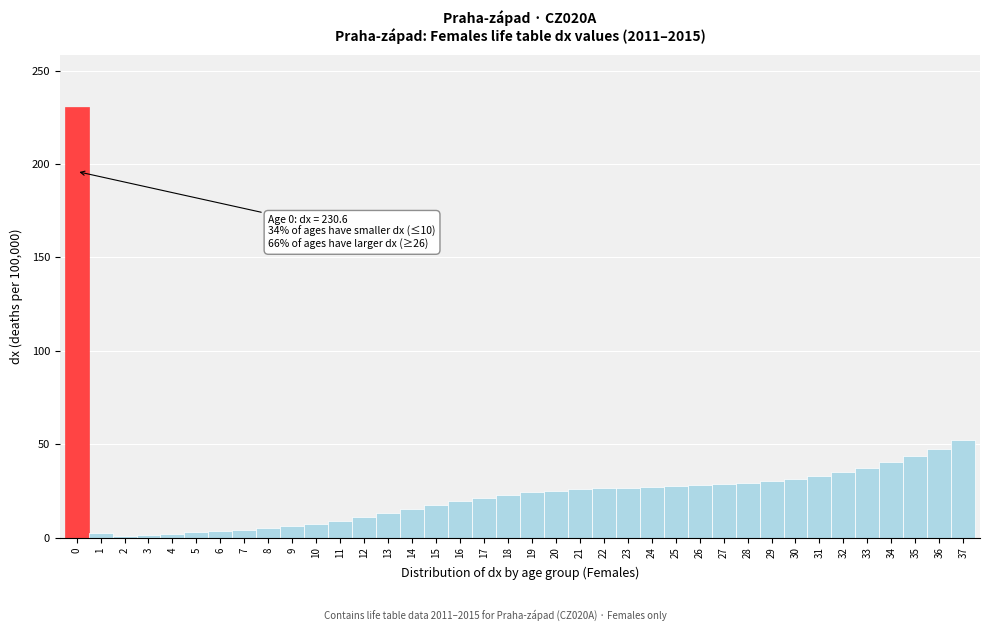

Which range on the x-axis has the tallest bar?

-0.5 to 0.5